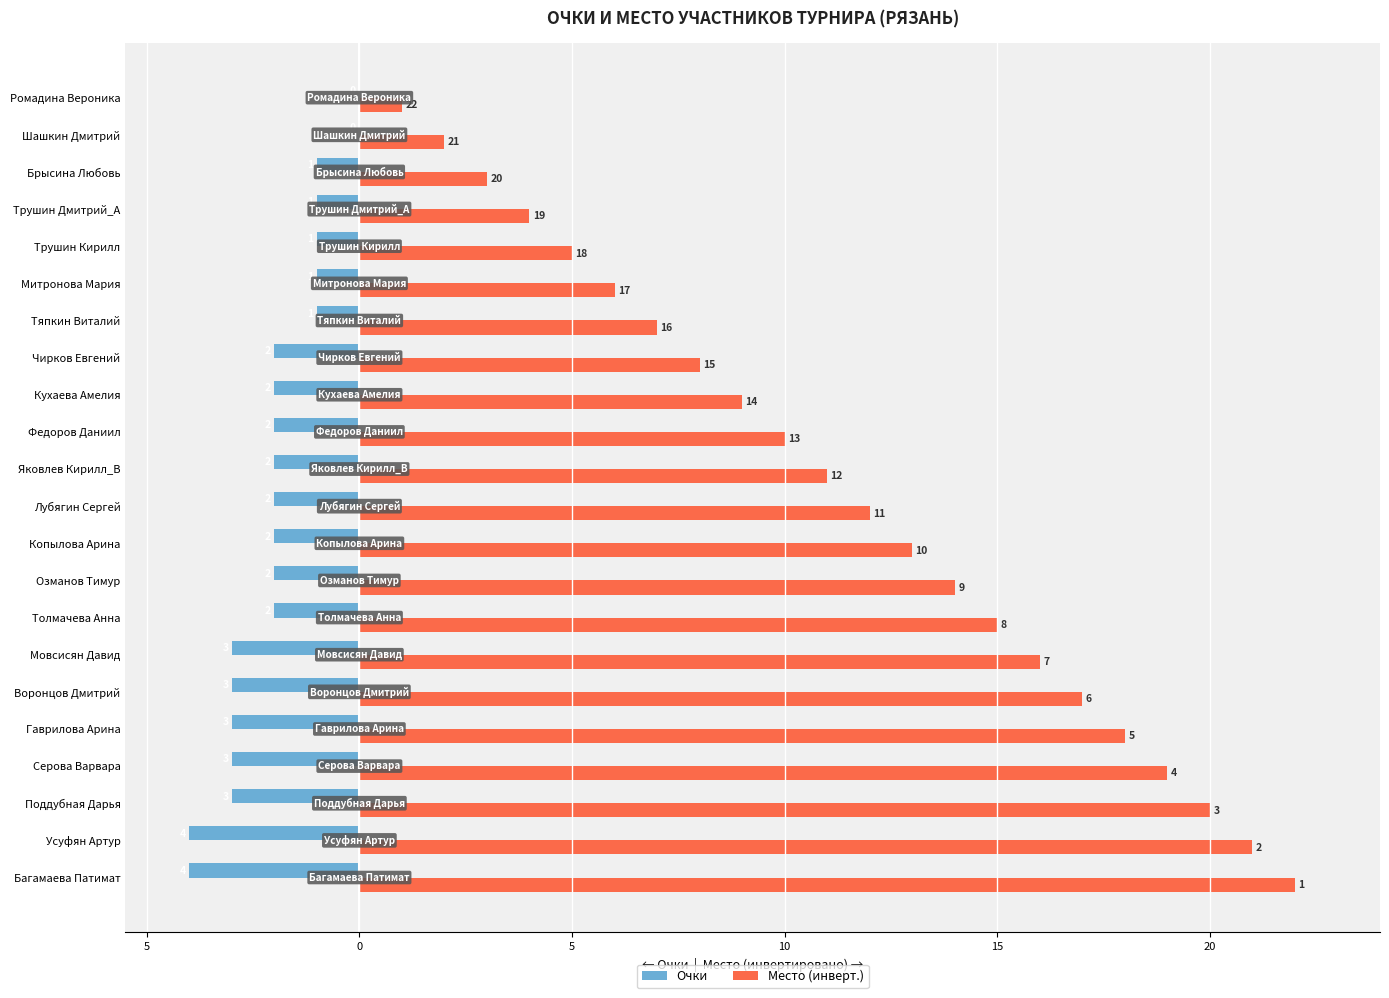

What are all the series names shown in the legend?

Очки, Место (инверт.)